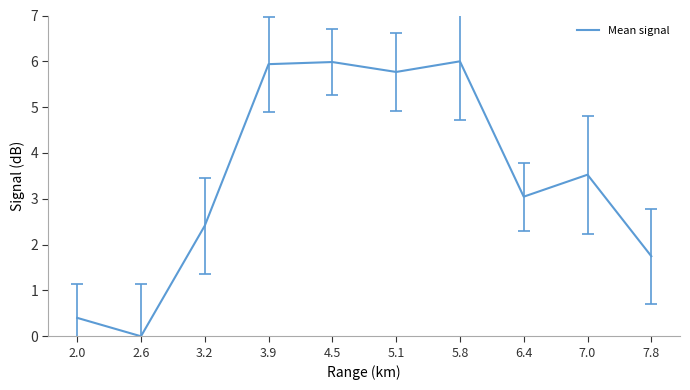

Reading left to right, extract all data points from this chart.

0.4	0.0	2.4	5.9	6.0	5.8	6.0	3.0	3.5	1.7